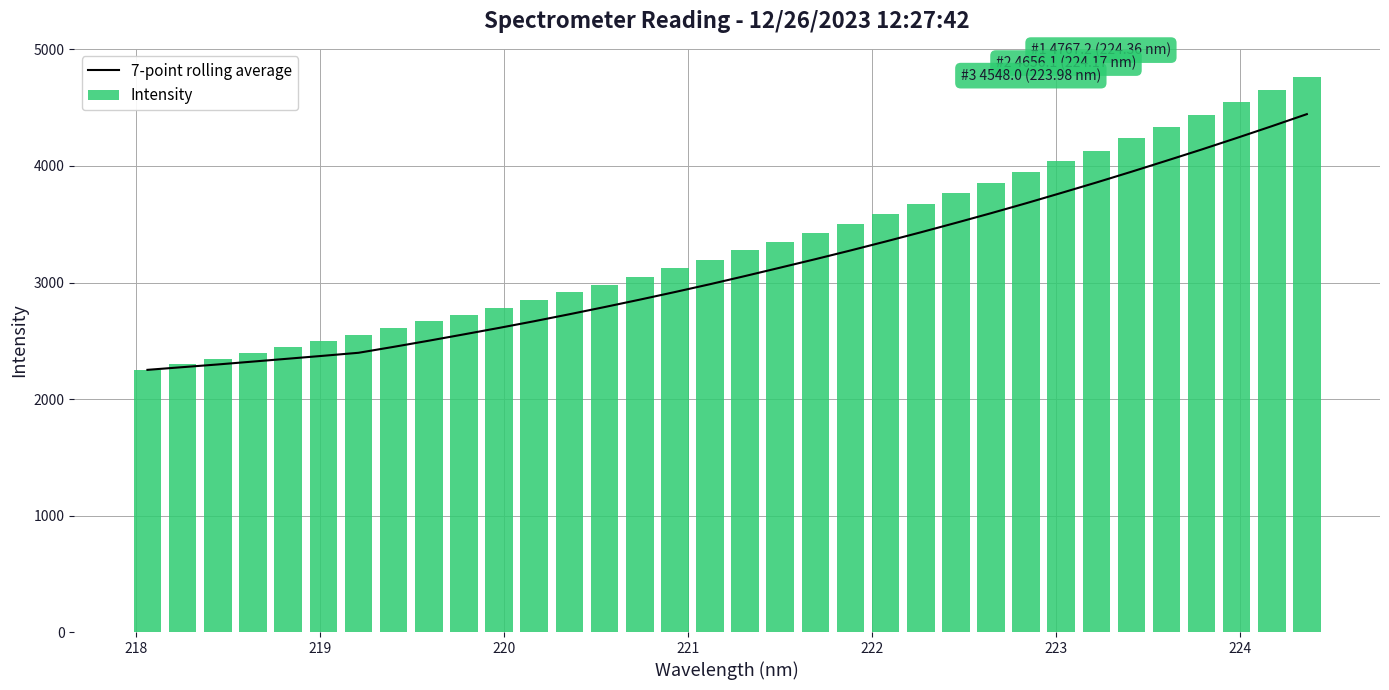

What is the minimum value for 7-point rolling average?

2250.3